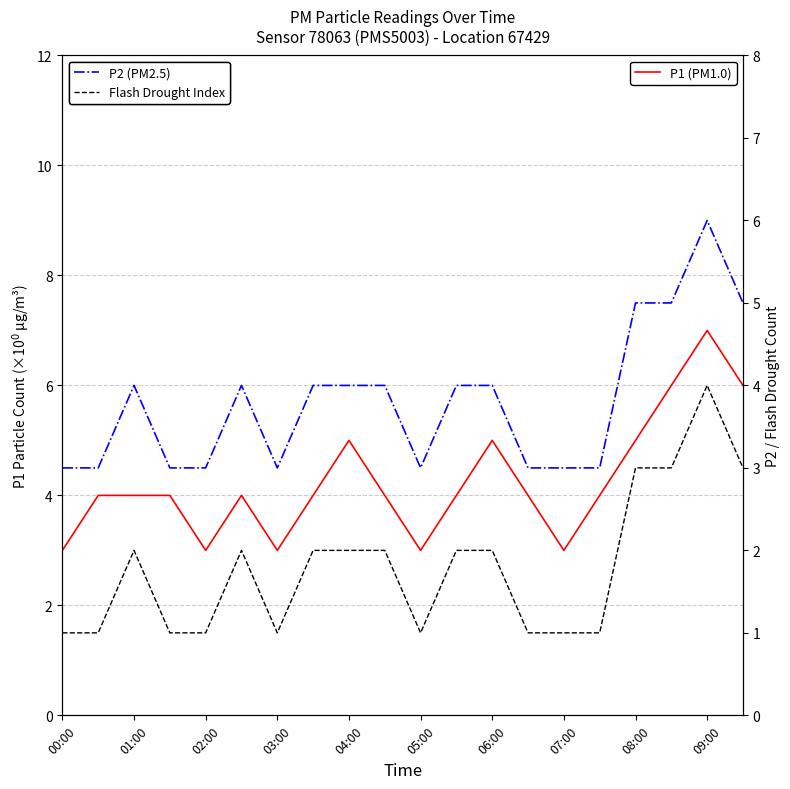

What is the sum of the Flash Drought Index values at 18 and 03:00?

5